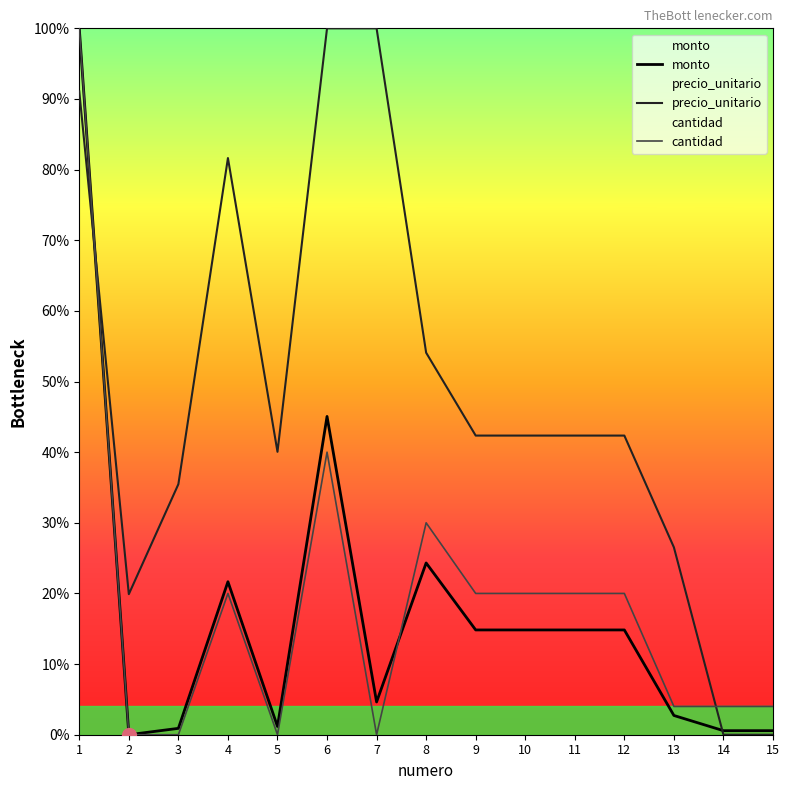

Where do cantidad and monto first cross each other?

7 and 8